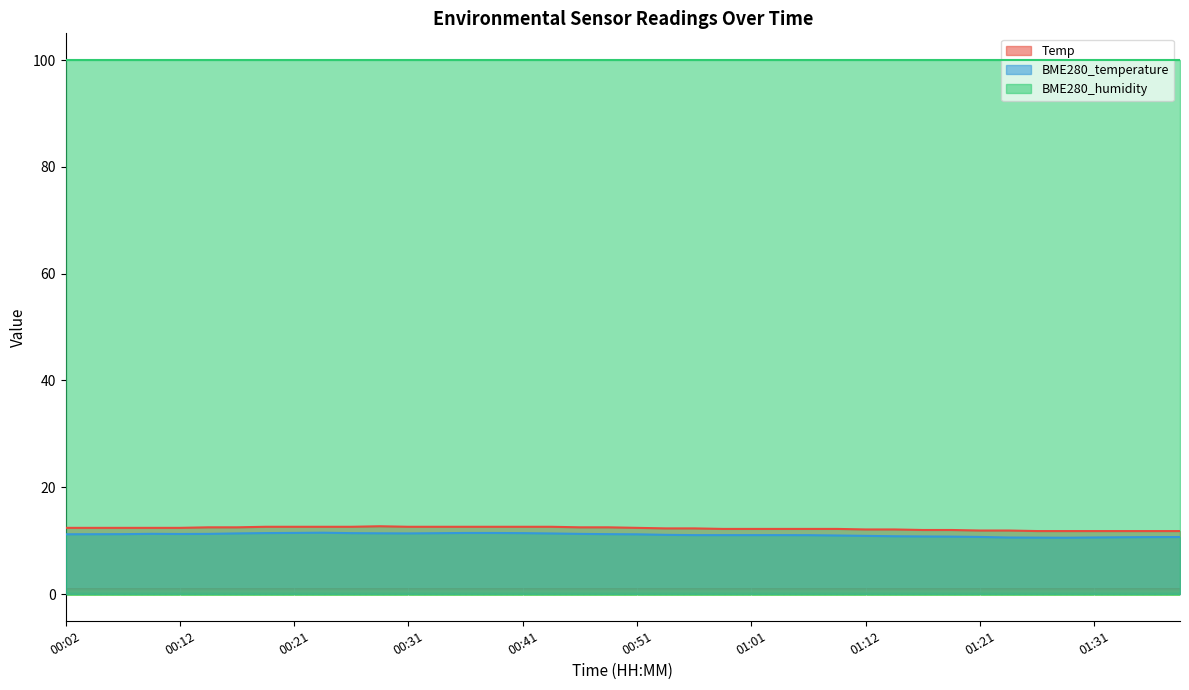

How many lines are shown in the chart?

3